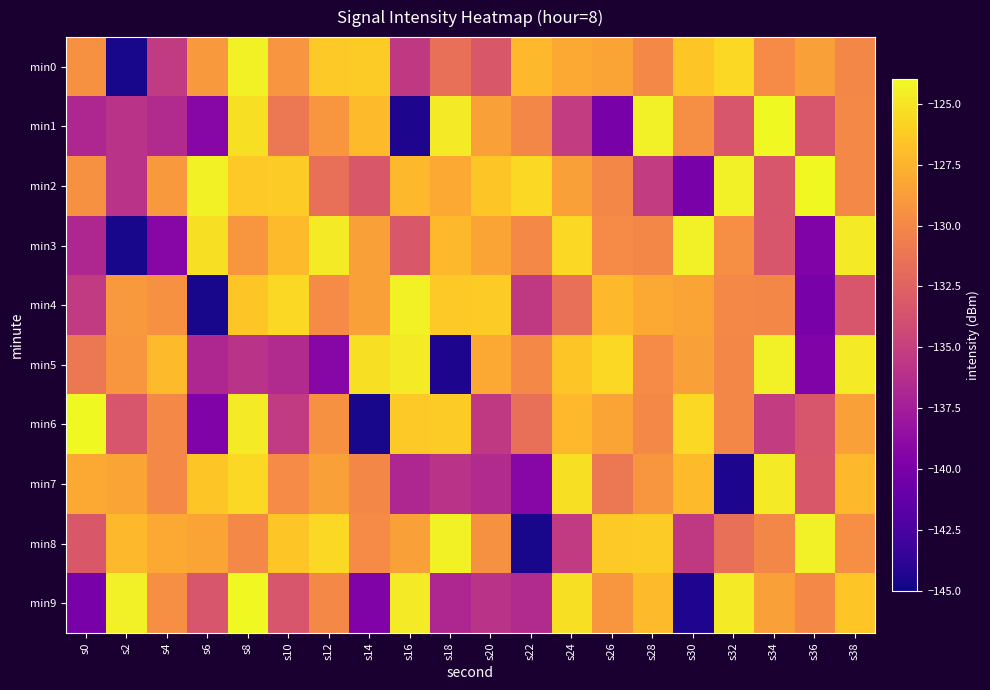

At which category is the sum across all series the highest?

s8